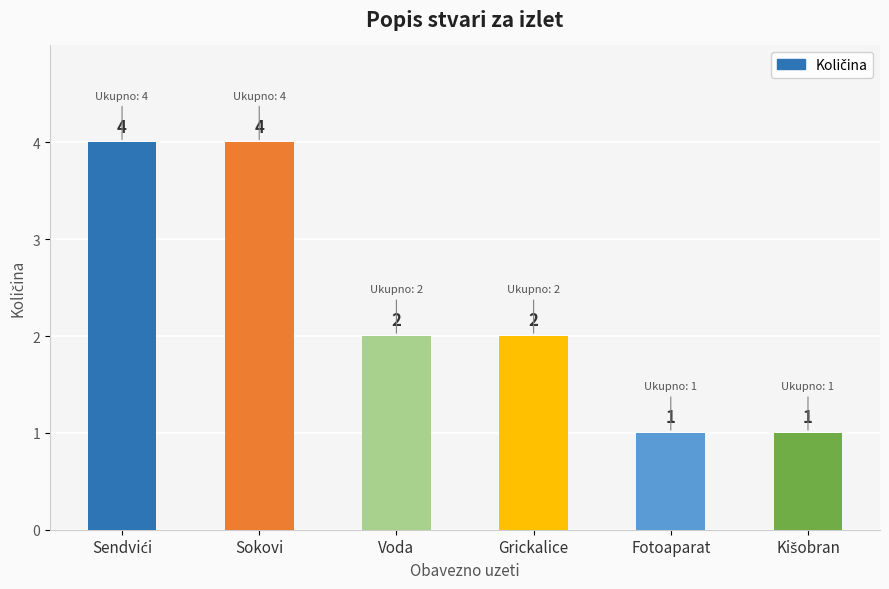

What is the maximum value shown in the chart?

4